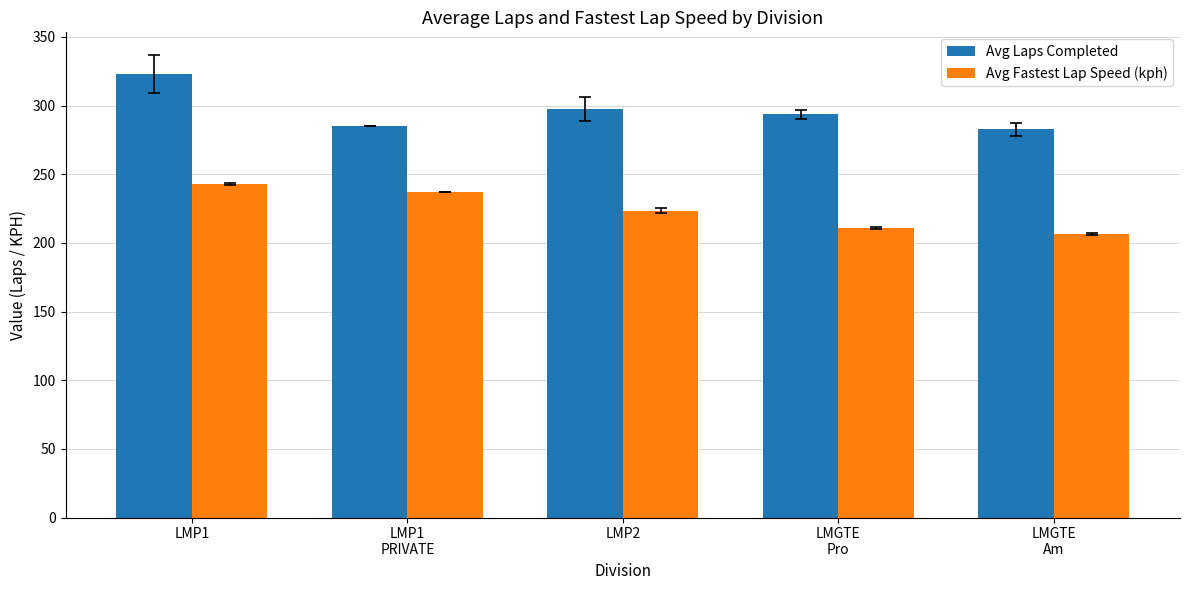

What is the difference between the highest and lowest values at LMP2?

74.1